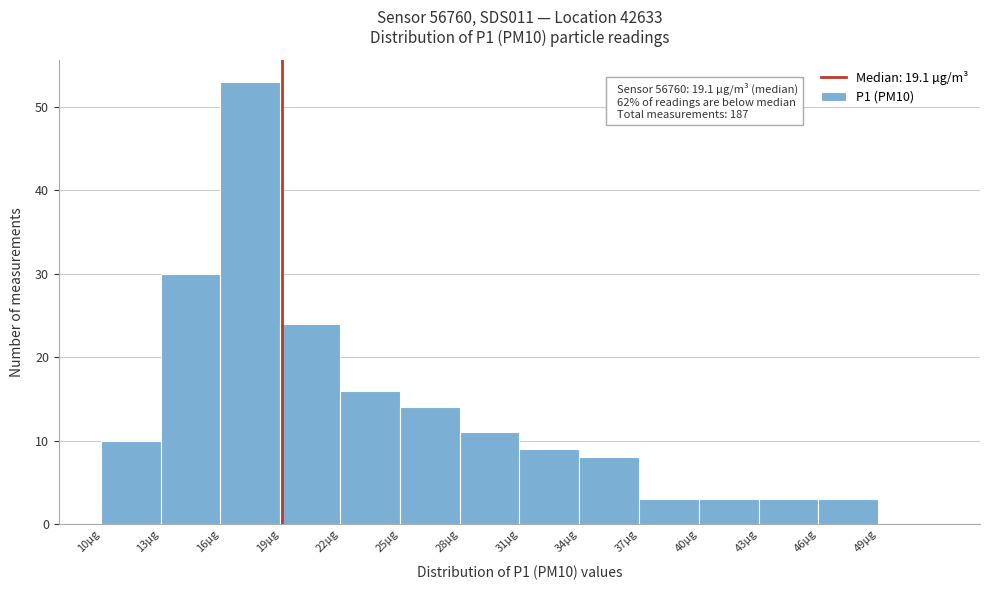

Over which range of the x-axis is the bar tallest?

16 to 19